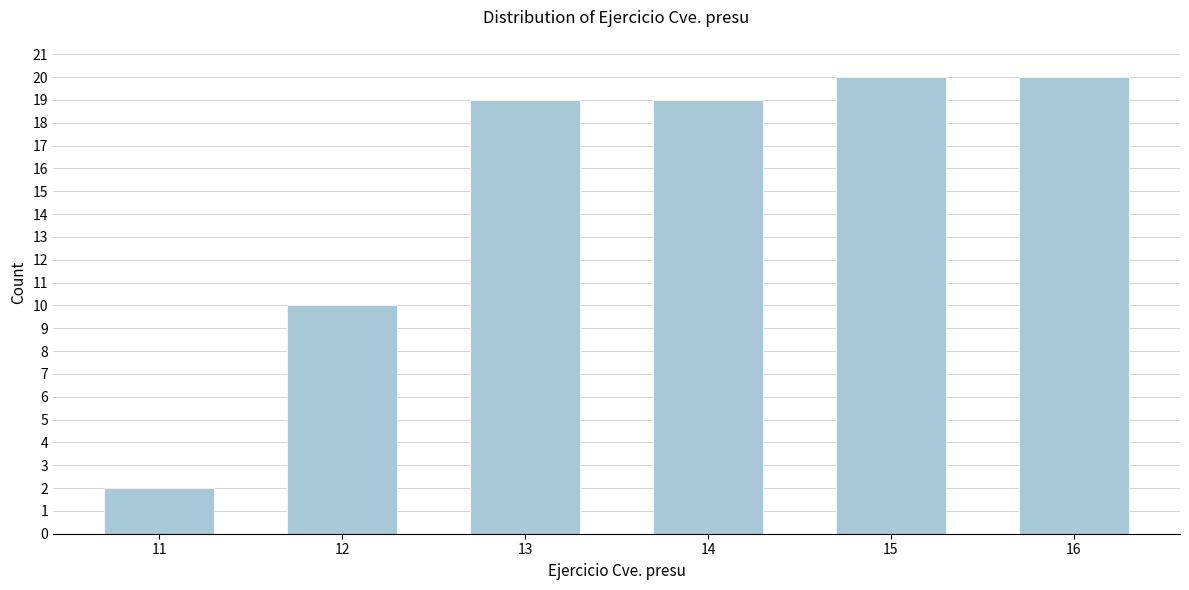

Reading right to left, extract all data points from this chart.

16=20	15=20	14=19	13=19	12=10	11=2